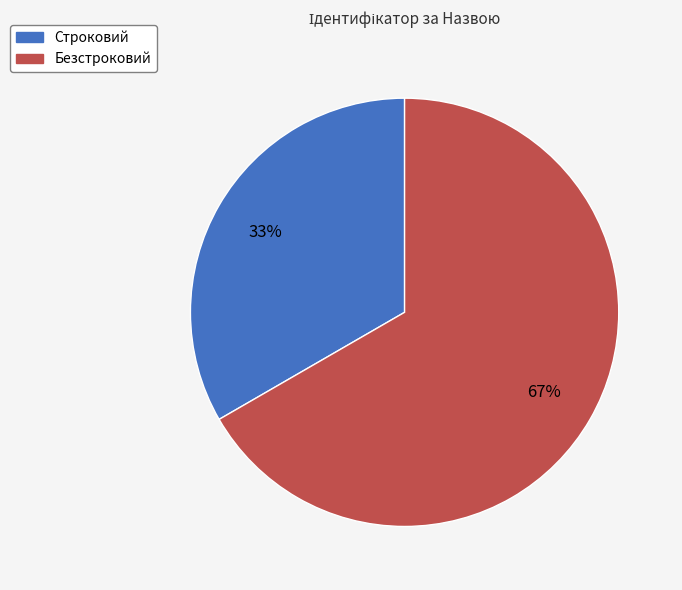

To the nearest percent, what is the combined percentage of Безстроковий and Строковий?

100%